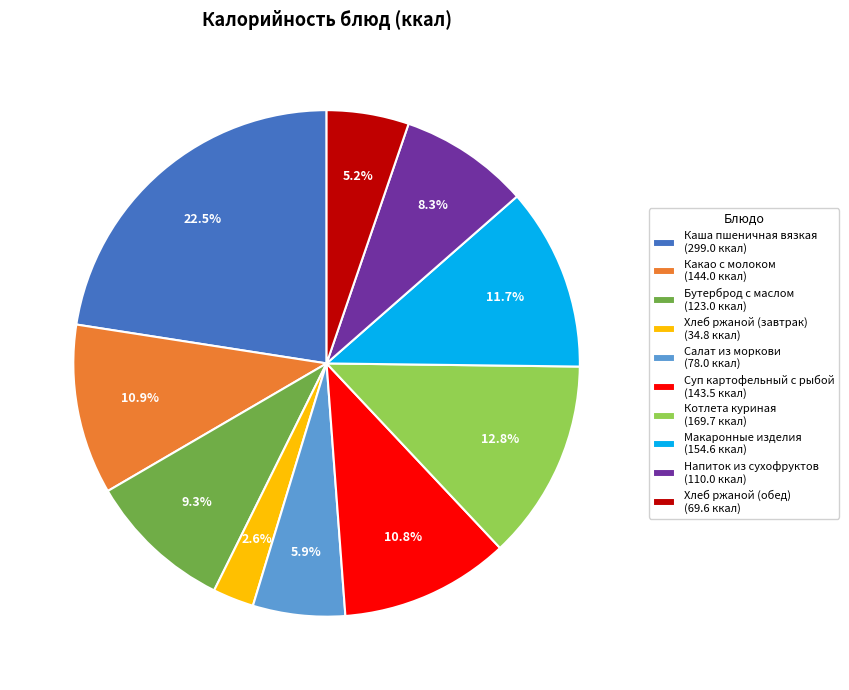

Combined, do Хлеб ржаной (завтрак) and Салат из моркови account for over 50%?

No